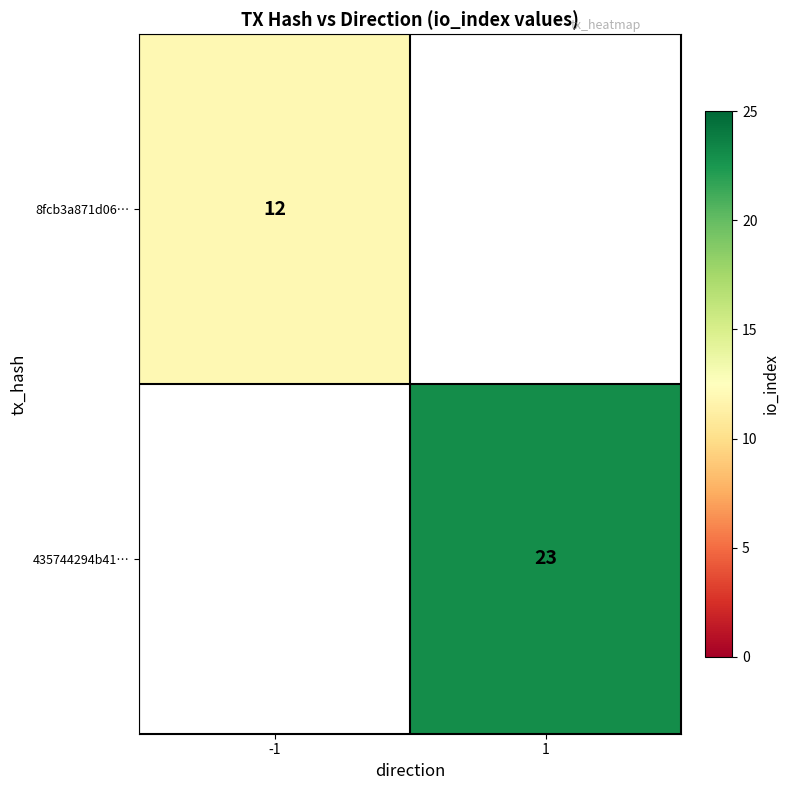

At how many categories does at least one series exceed 15?

1